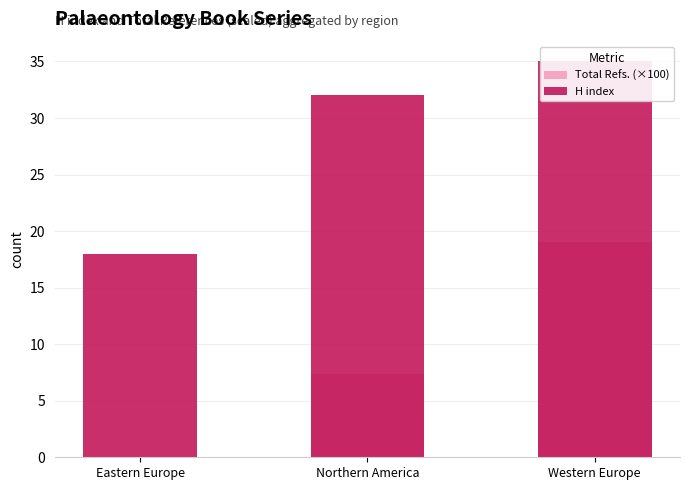

What is the sum of the H index values at Northern America and Eastern Europe?

50.0